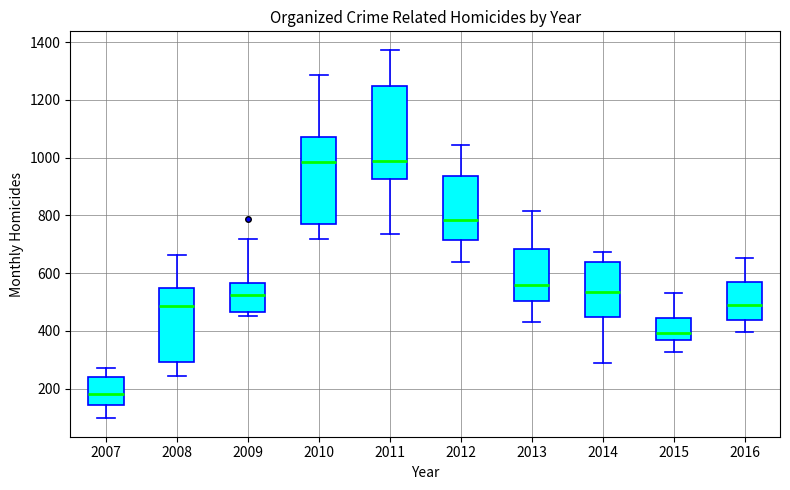

Reading left to right, transcribe this box plot: for each box, give where its median line is, the range the box spans, and where its two whiskers end, as read against the y-axis. The values are not printed on the chart, so give them approximately, as read against the axis.

2007: median 180, box 140 to 240, whiskers 100 to 280
2008: median 480, box 300 to 540, whiskers 240 to 660
2009: median 520, box 460 to 560, whiskers 460 (just below the box's lower edge) to 720
2010: median 980, box 760 to 1080, whiskers 720 to 1280
2011: median 980, box 920 to 1240, whiskers 740 to 1380
2012: median 780, box 720 to 940, whiskers 640 to 1040
2013: median 560, box 500 to 680, whiskers 420 to 820
2014: median 540, box 440 to 640, whiskers 280 to 680
2015: median 400, box 360 to 440, whiskers 320 to 540
2016: median 480, box 440 to 560, whiskers 400 to 660